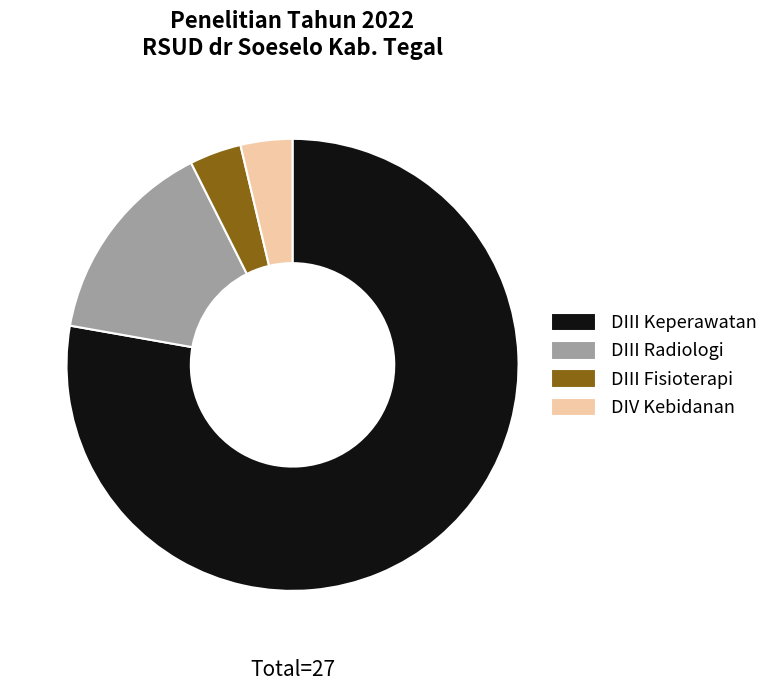

The DIV Kebidanan slice represents 4% of the pie. True or false?

True